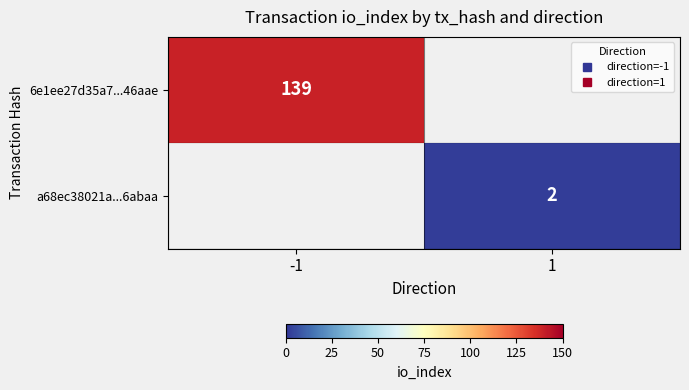

What is the smallest value displayed?

2.0